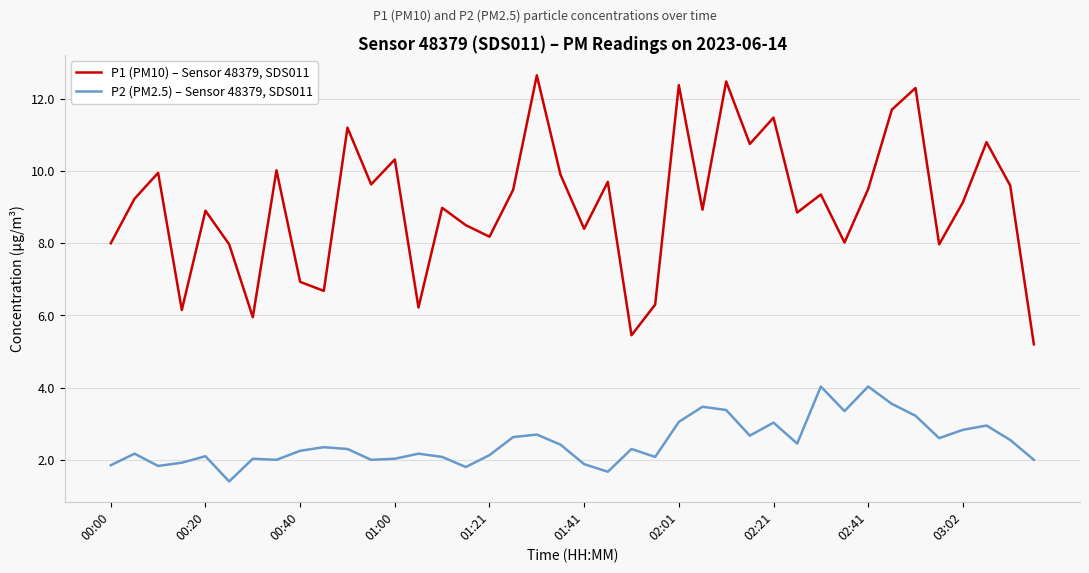

At how many categories does at least one series exceed 5?

40